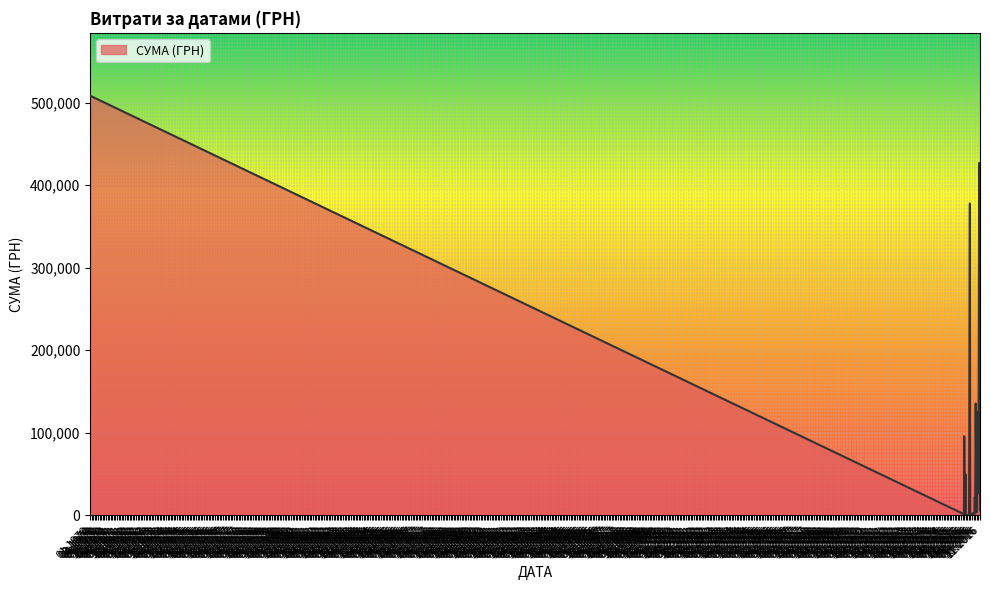

What is the difference between the maximum and minimum values?

508098.3